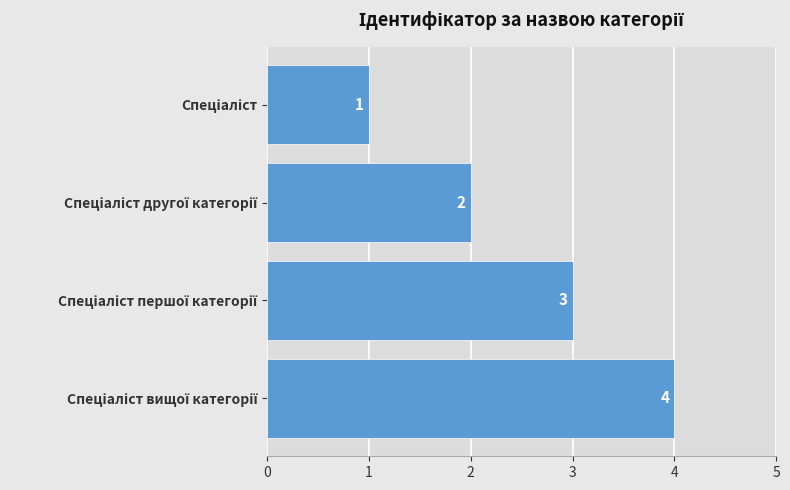

What is the difference between the maximum and minimum values?

3